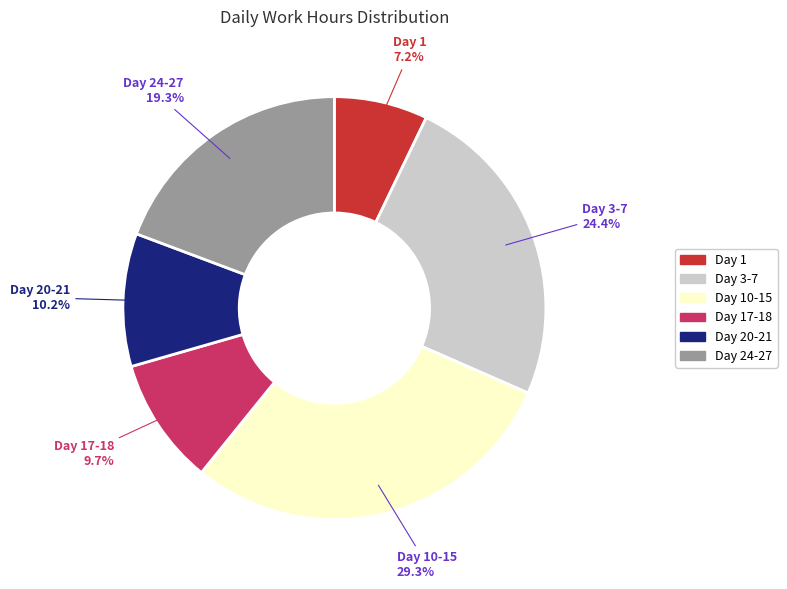

What is the ratio of the value at Day 10-15 to the value at Day 20-21?

2.9